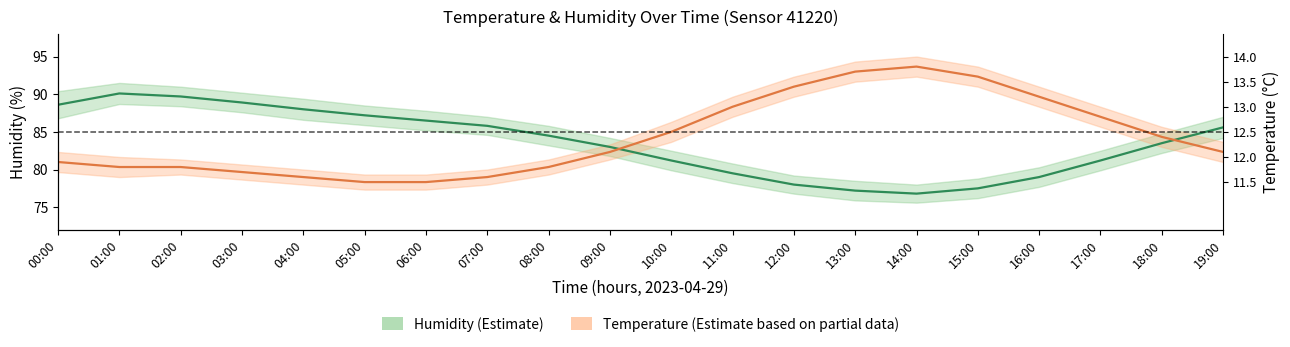

How many lines are shown in the chart?

2